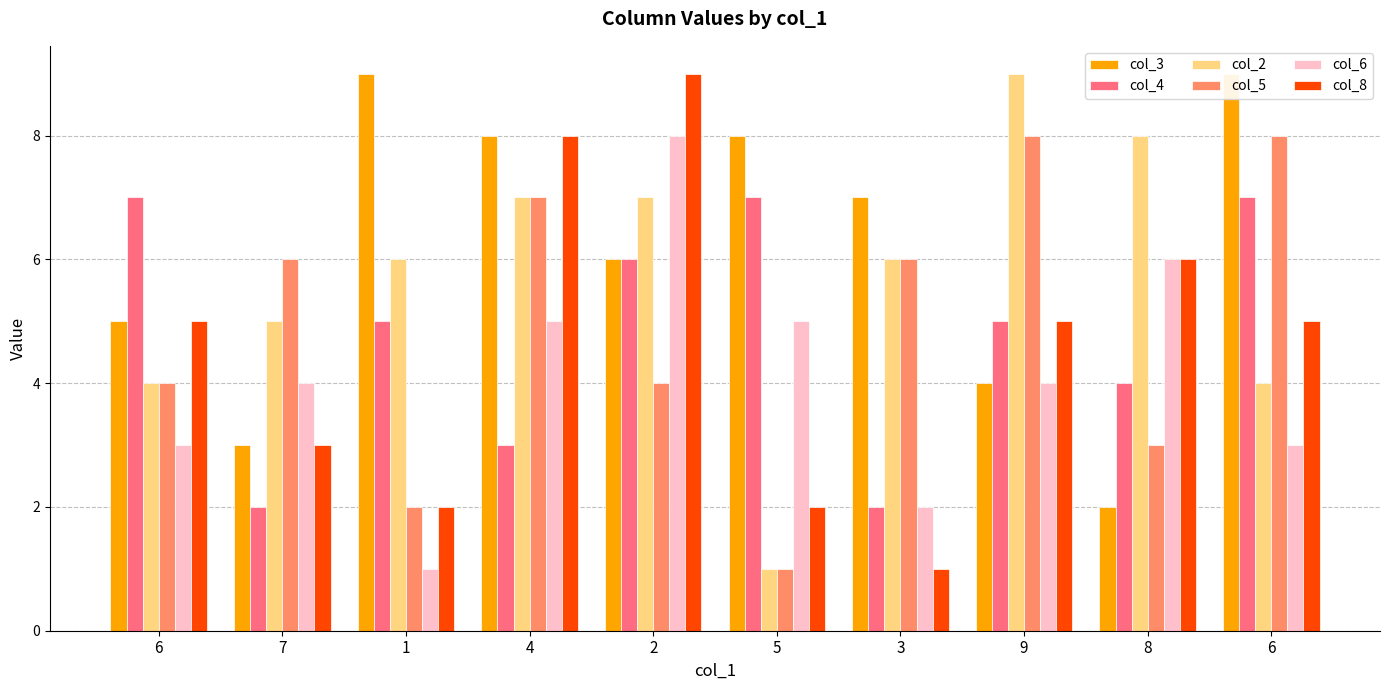

What is the value of the col_6 bar at the 7th from the left?

2